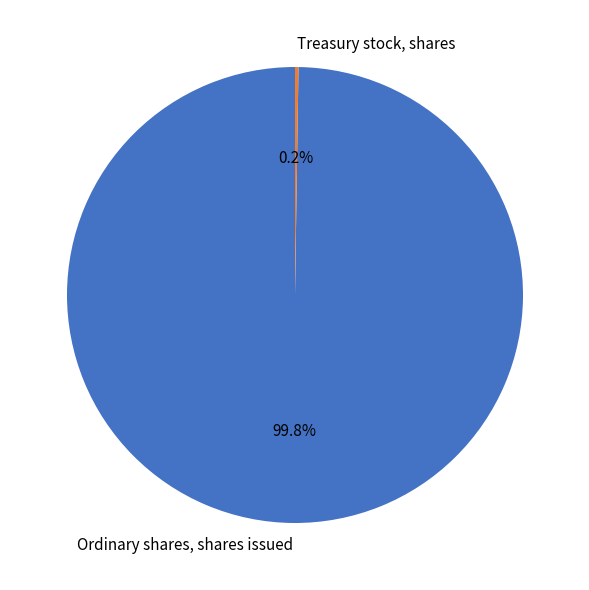

Which slice is the largest?

Ordinary shares, shares issued